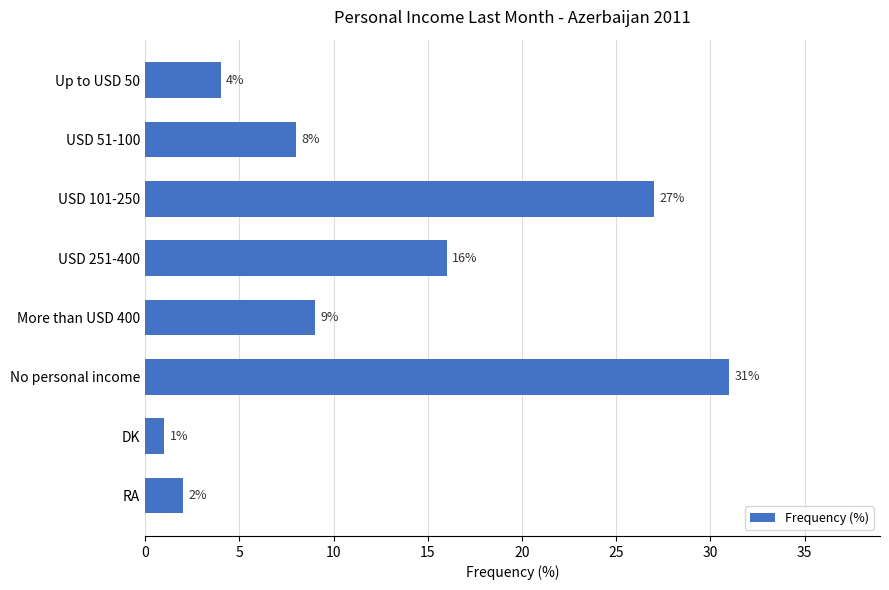

The value at More than USD 400 is 5. True or false?

False